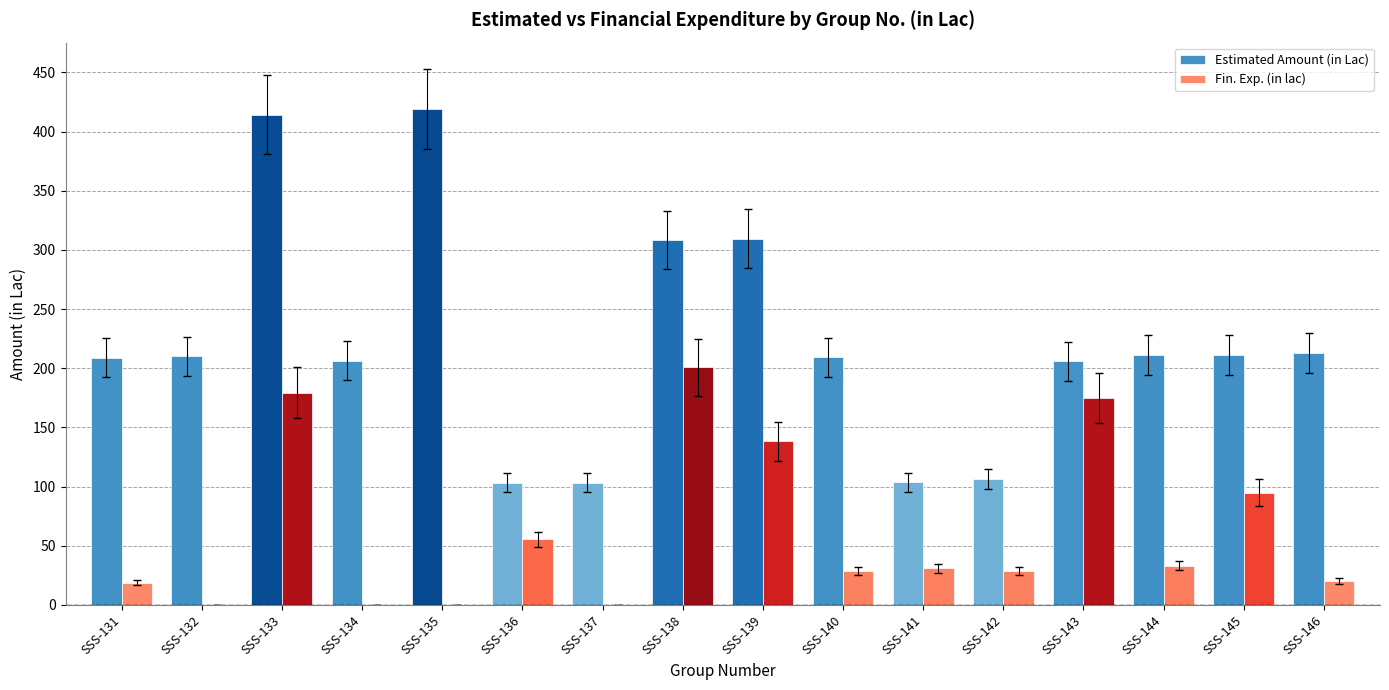

What are all the series names shown in the legend?

Estimated Amount (in Lac), Fin. Exp. (in lac)